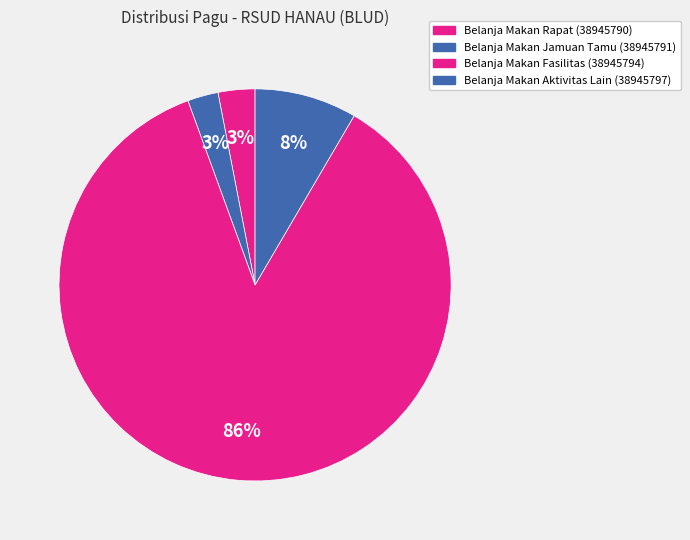

Count the number of slices in the pie.

4